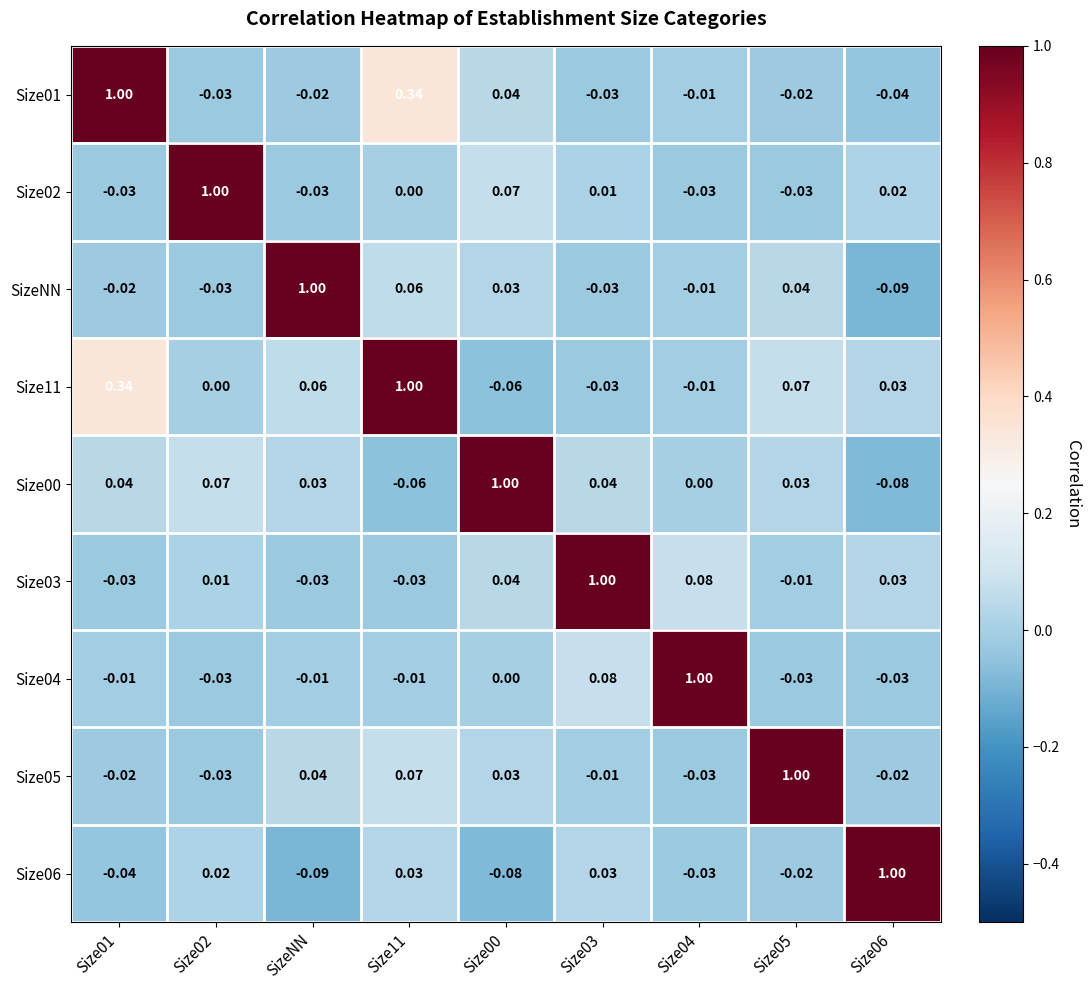

Is the value of Size04 at Size06 greater than the value of Size03 at Size00?

No